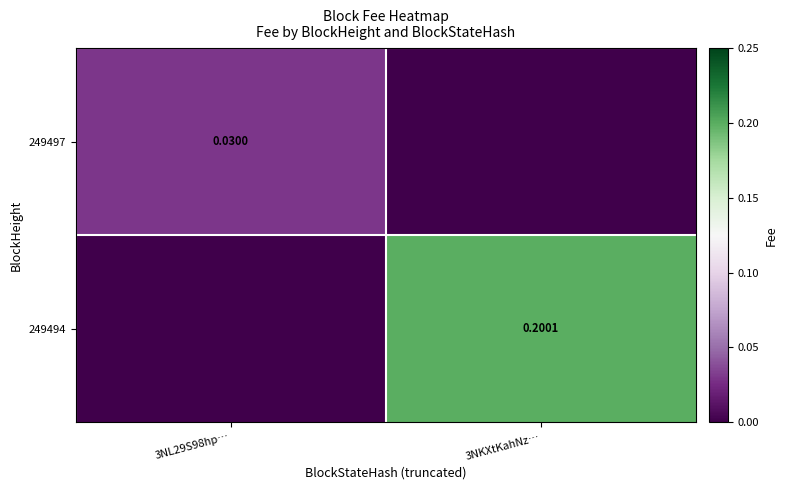

True or false: 249494 has a value of 0.1 at 3NL29S98hp….

False